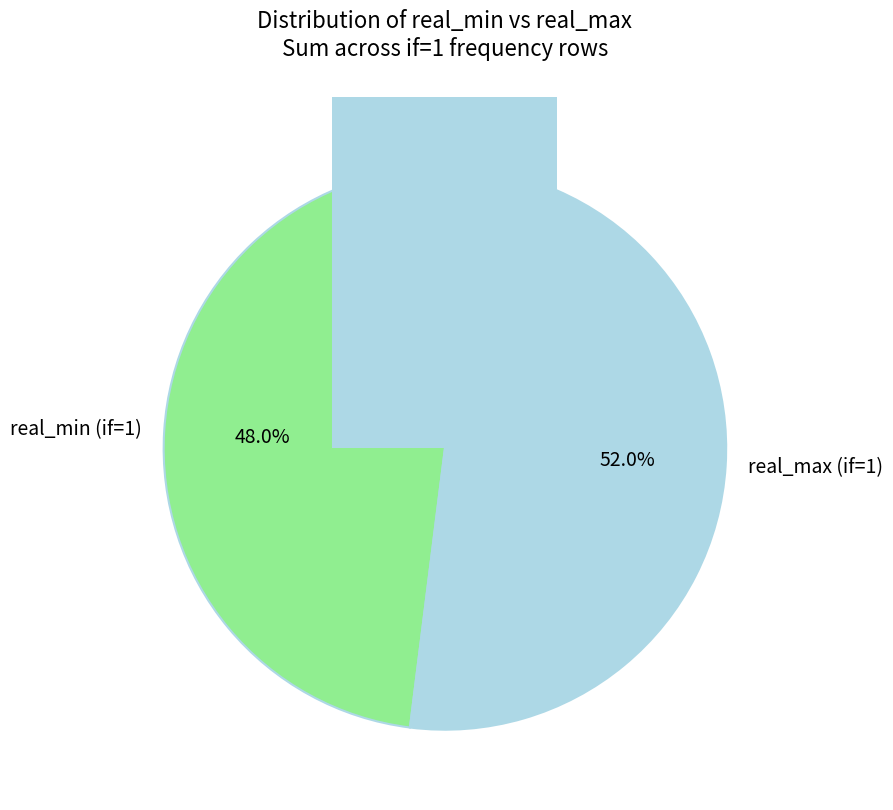

Which has a higher value, 7629.5 or 7628.0?

7629.5